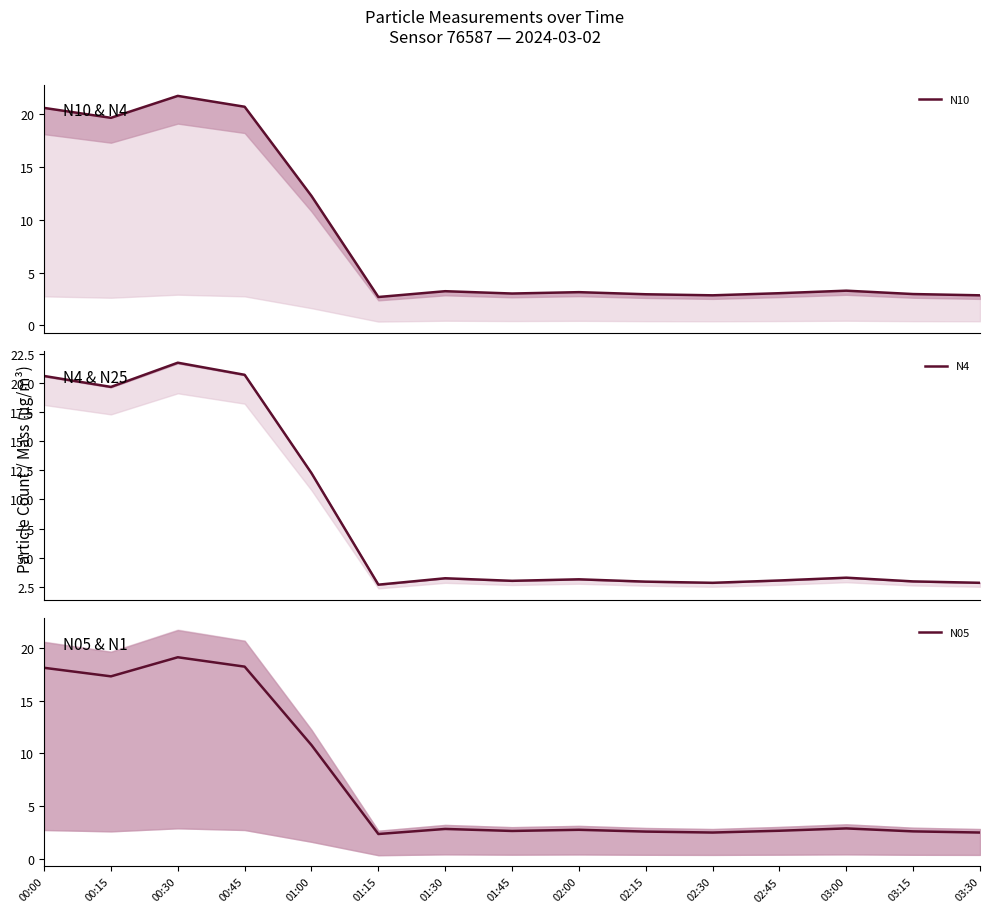

Where is the first local maximum for N10?

00:30